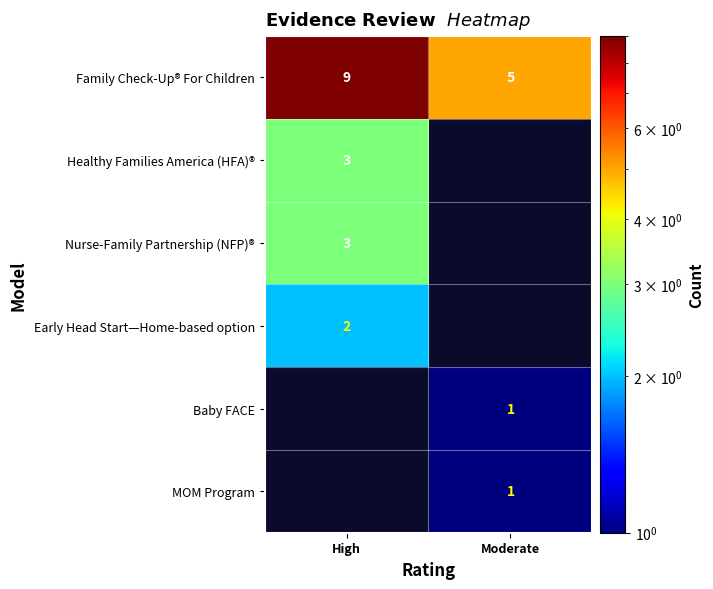

How many series are shown in this chart?

6